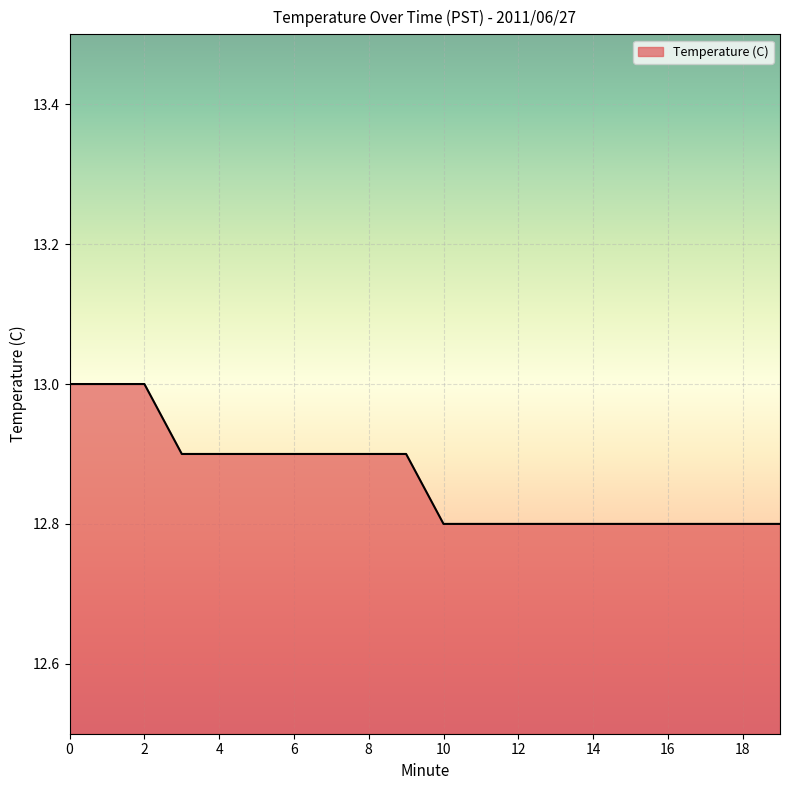

What is the smallest value displayed?

12.8